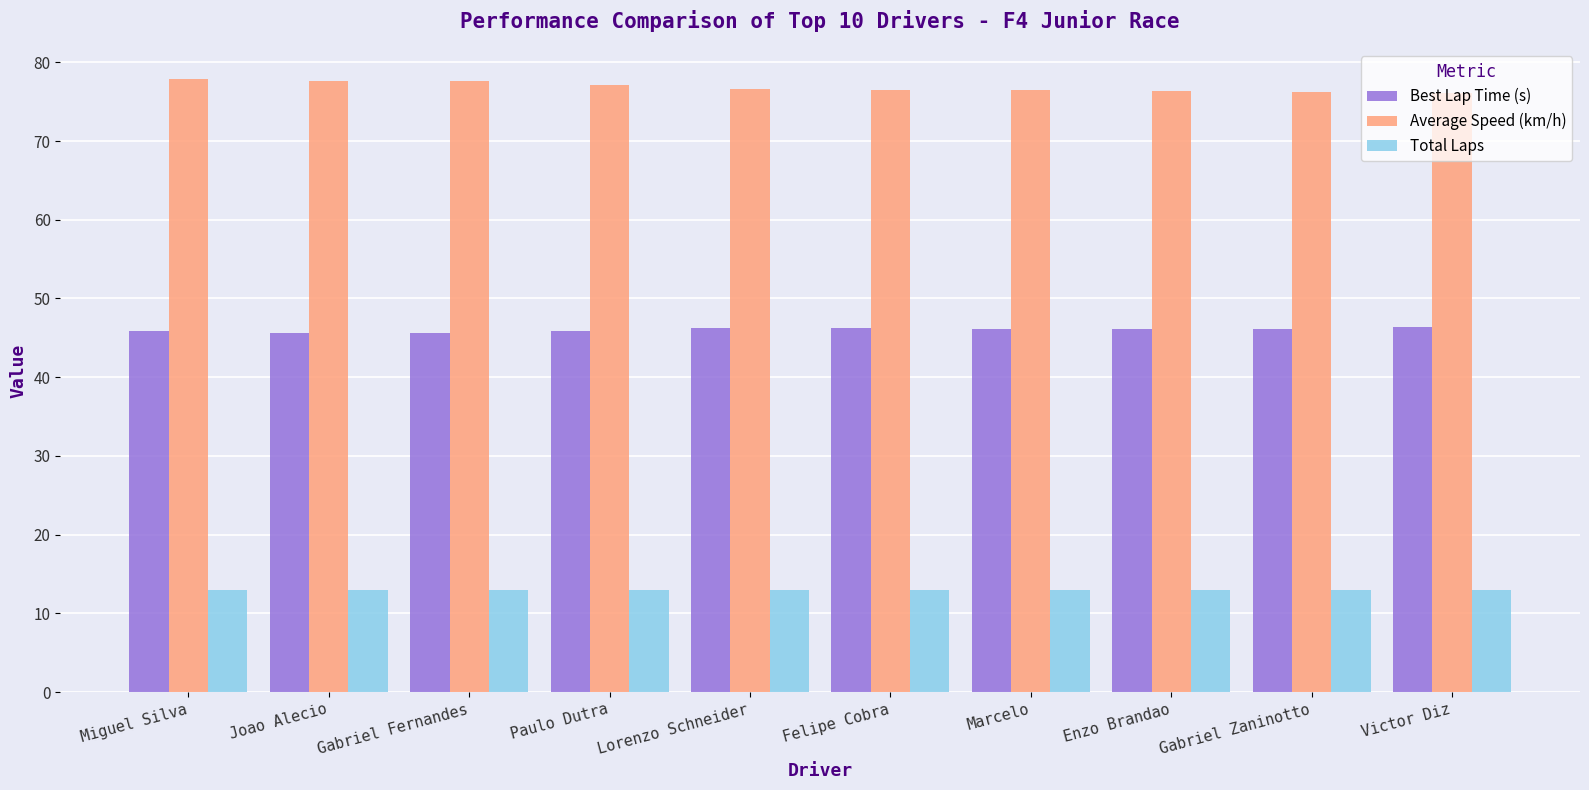

At how many categories does at least one series exceed 37?

10